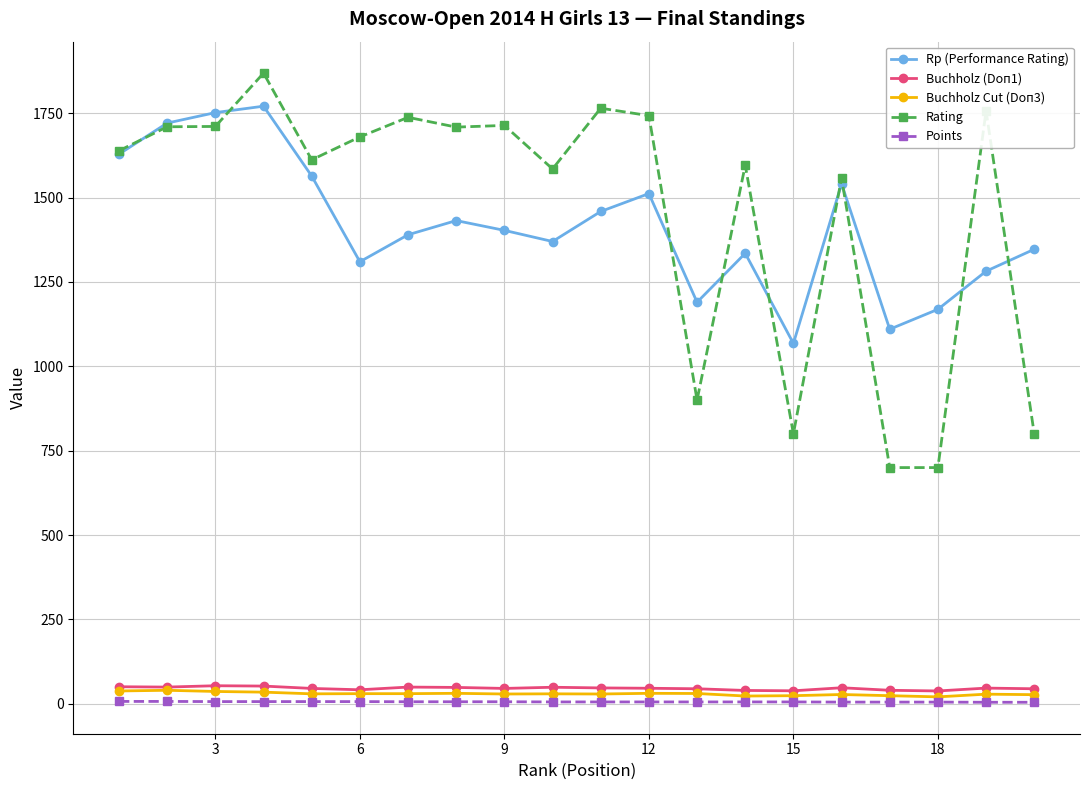

Which series has the widest spread of values?

Rating